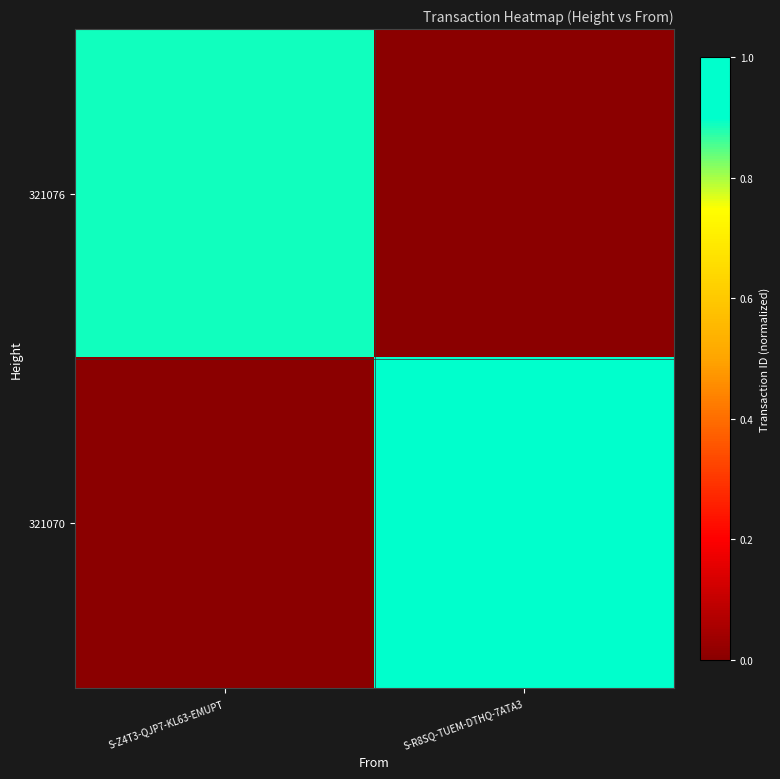

Reading right to left, extract all data points from this chart.

321076: S-R8SQ-TUEM-DTHQ-7ATA3=0.0	S-Z4T3-QJP7-KL63-EMUPT=0.9
321070: S-R8SQ-TUEM-DTHQ-7ATA3=1.0	S-Z4T3-QJP7-KL63-EMUPT=0.0